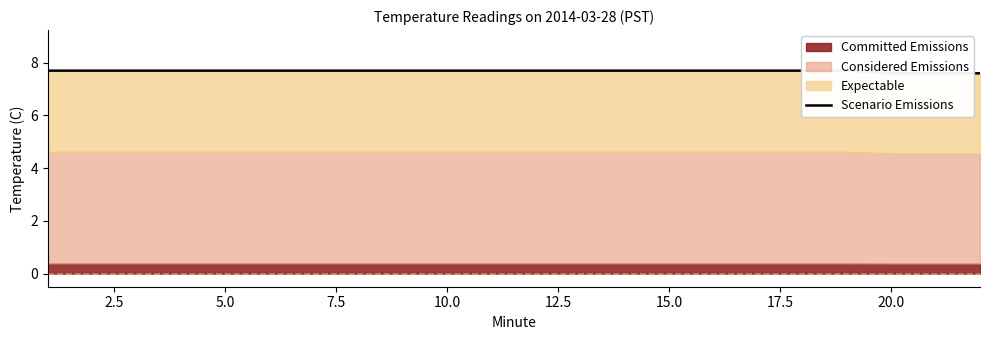

What is the difference between the second highest and minimum values?

0.1